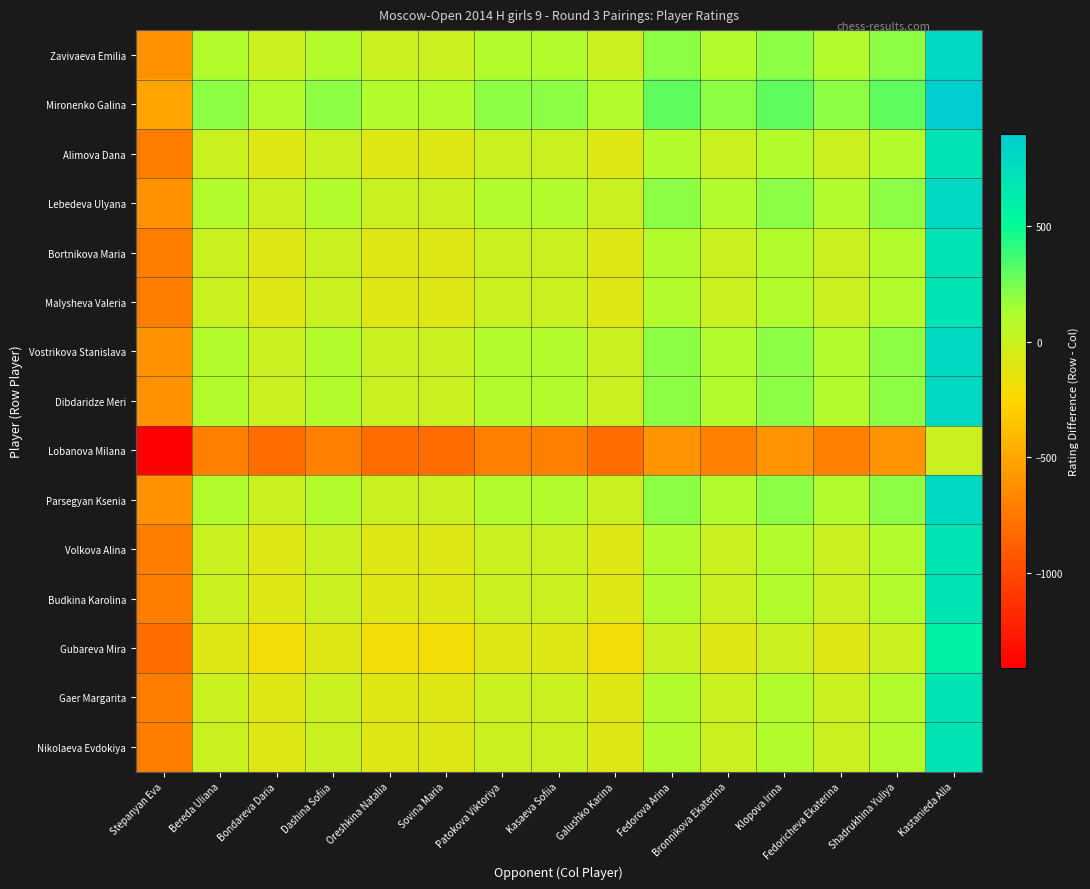

At which category does the chart reach its peak across all series?

Kastanieda Alla